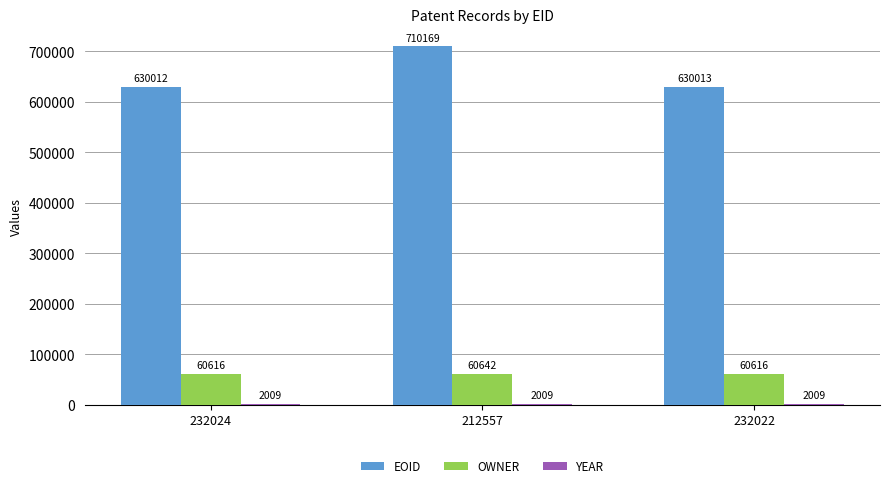

At which category is the sum across all series the highest?

212557